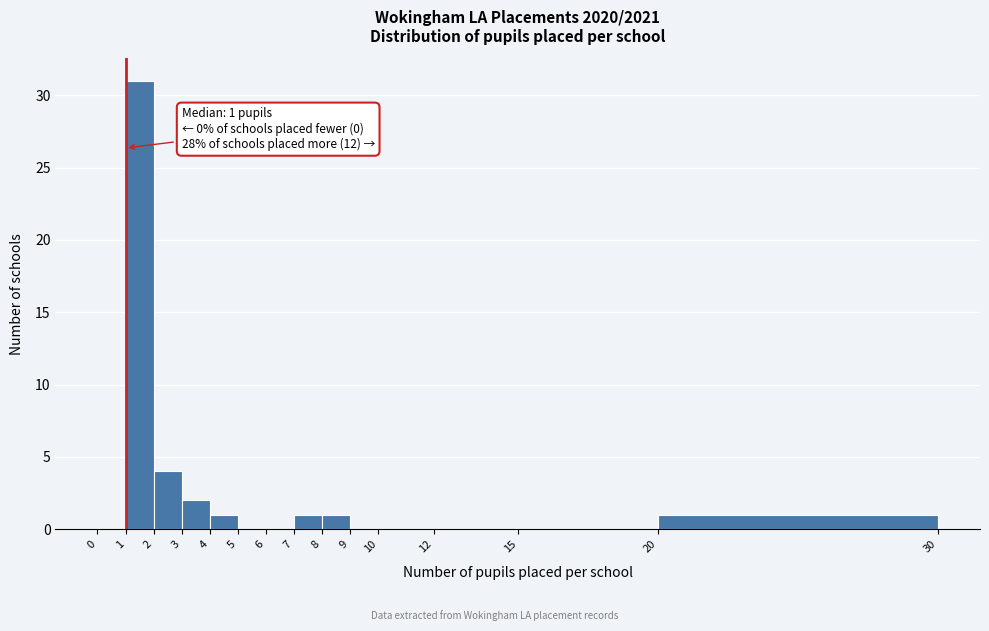

Which range on the x-axis has the tallest bar?

1 to 2